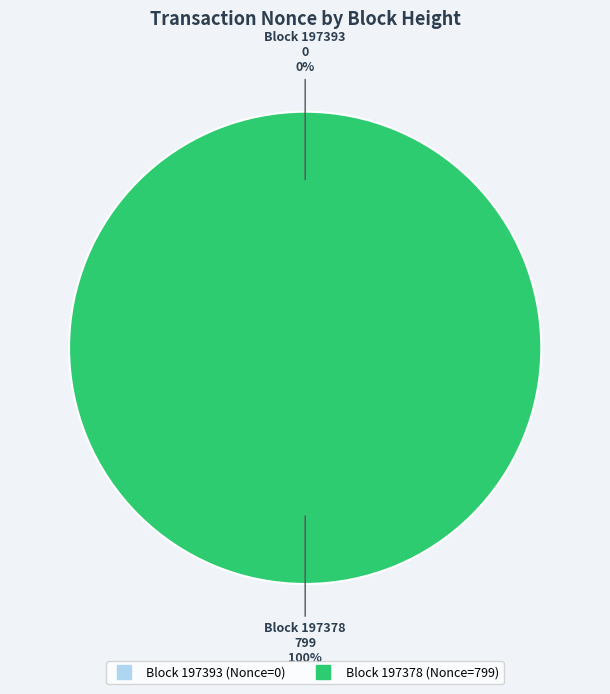

What is the smallest slice in the pie chart?

197393